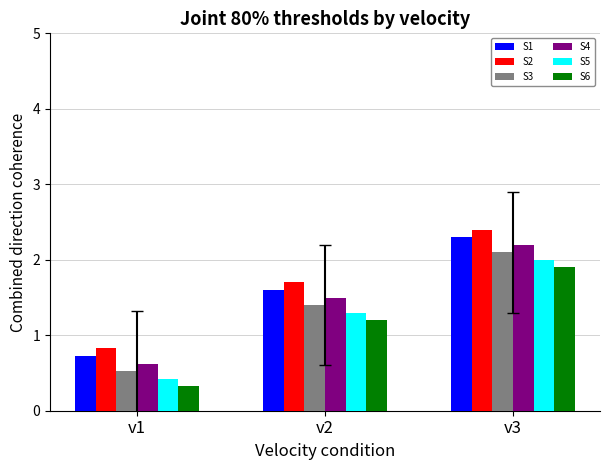

At which label is S3 closest to 1?

v2